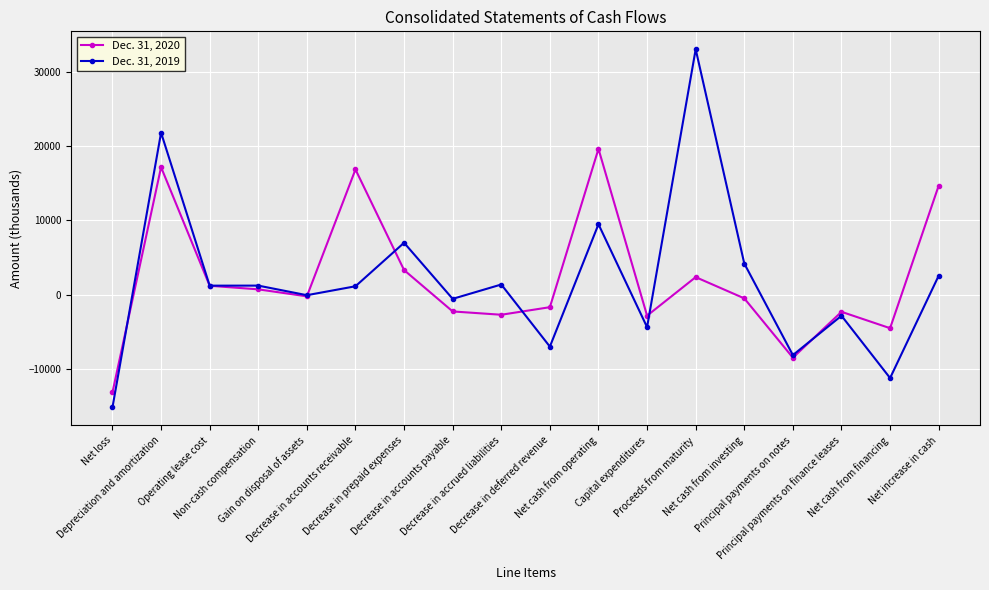

Is the value of Dec. 31, 2020 at Decrease in accounts receivable greater than the value of Dec. 31, 2019 at Decrease in accounts payable?

Yes